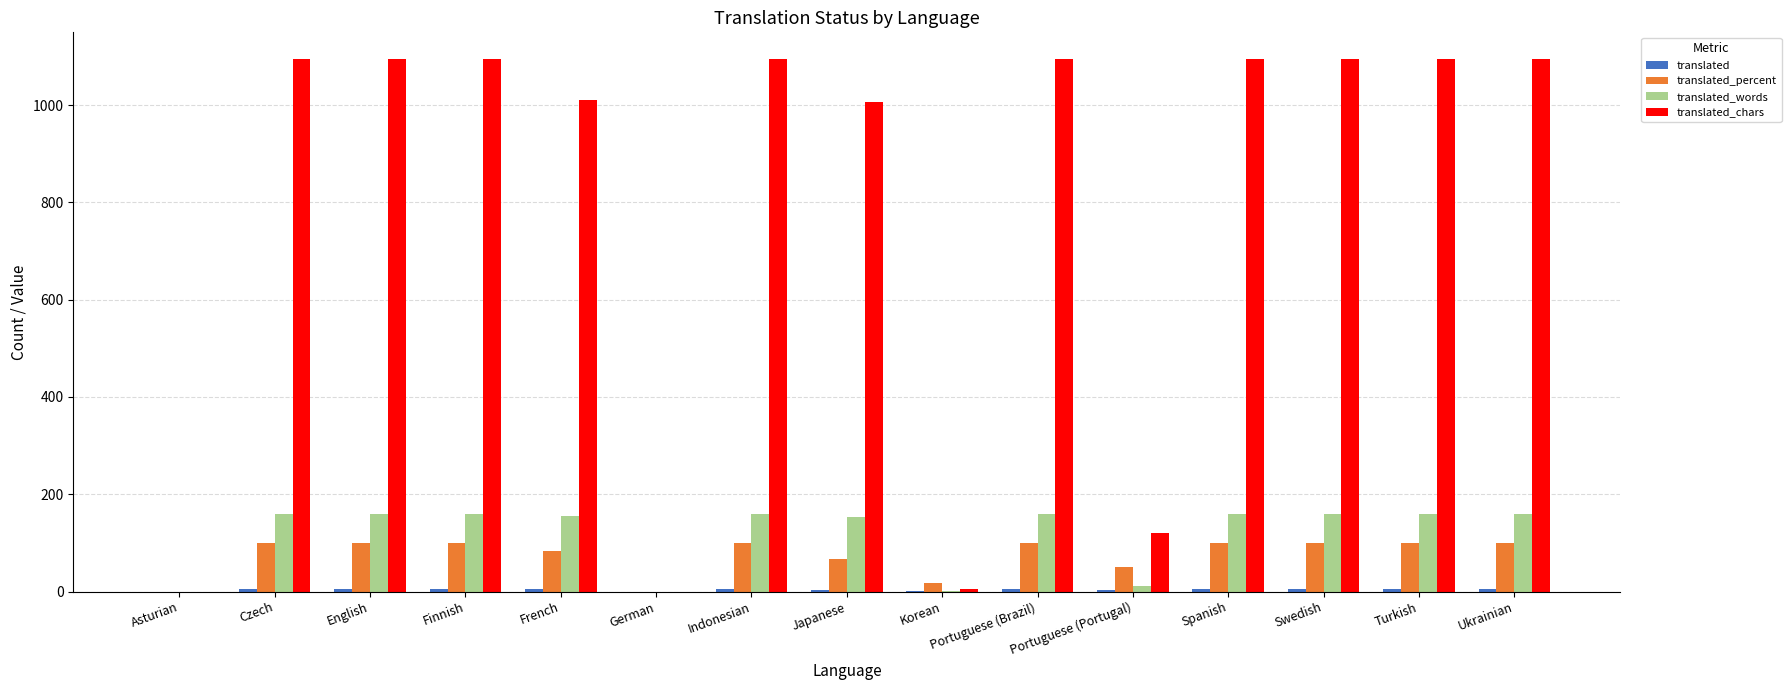

How many groups of bars are there?

15